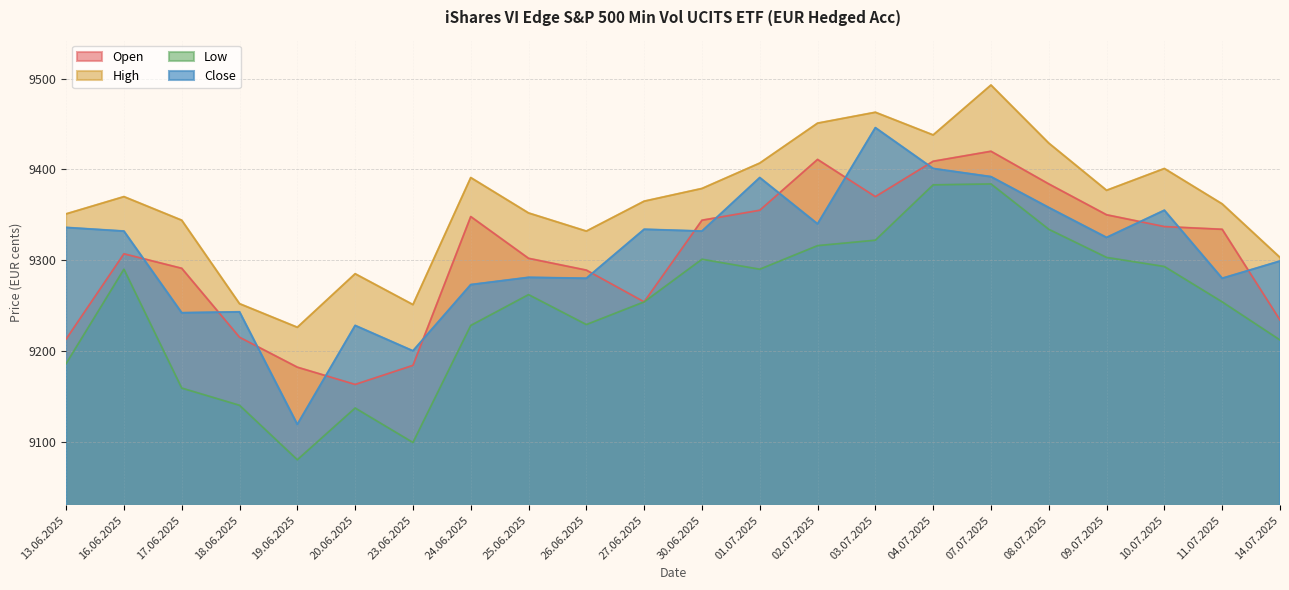

At which category does the chart reach its peak across all series?

07.07.2025